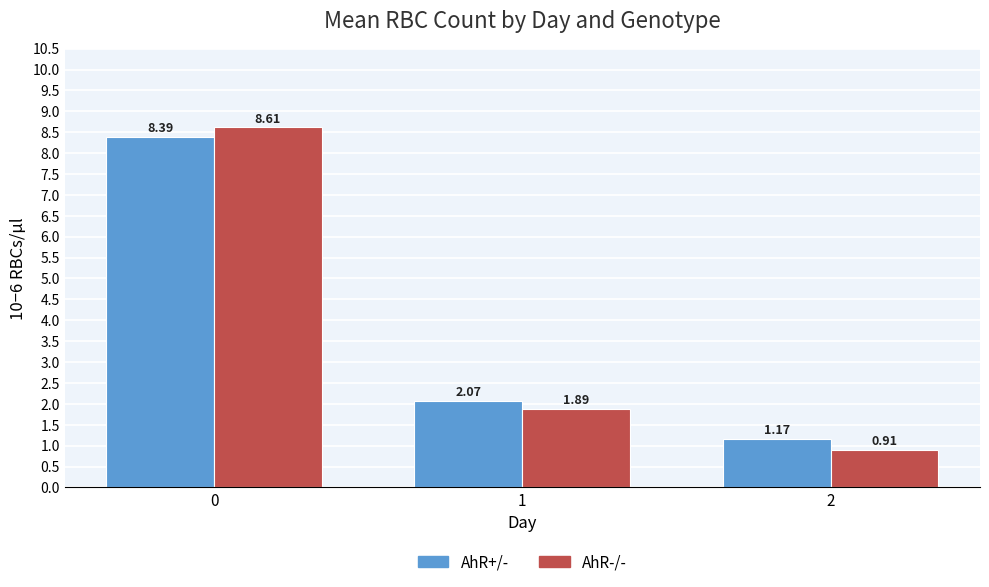

Between 0 and 2, which series saw the biggest shift?

AhR-/-